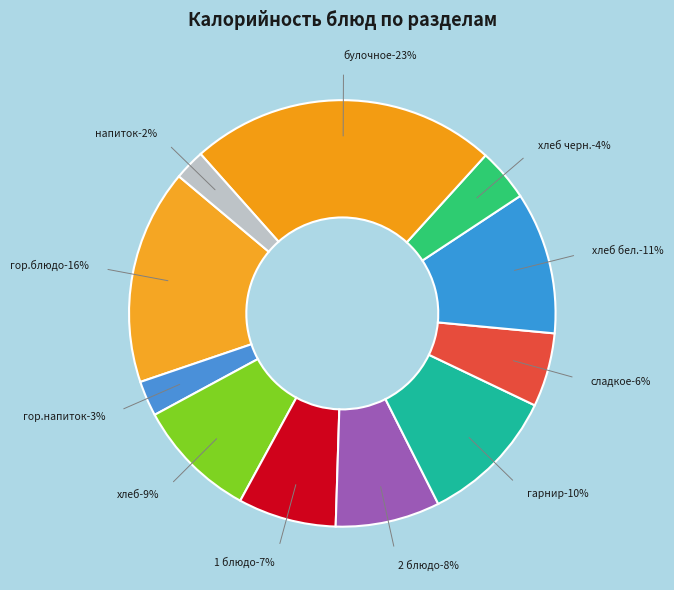

Combined, do гарнир and хлеб черн. account for over 50%?

No